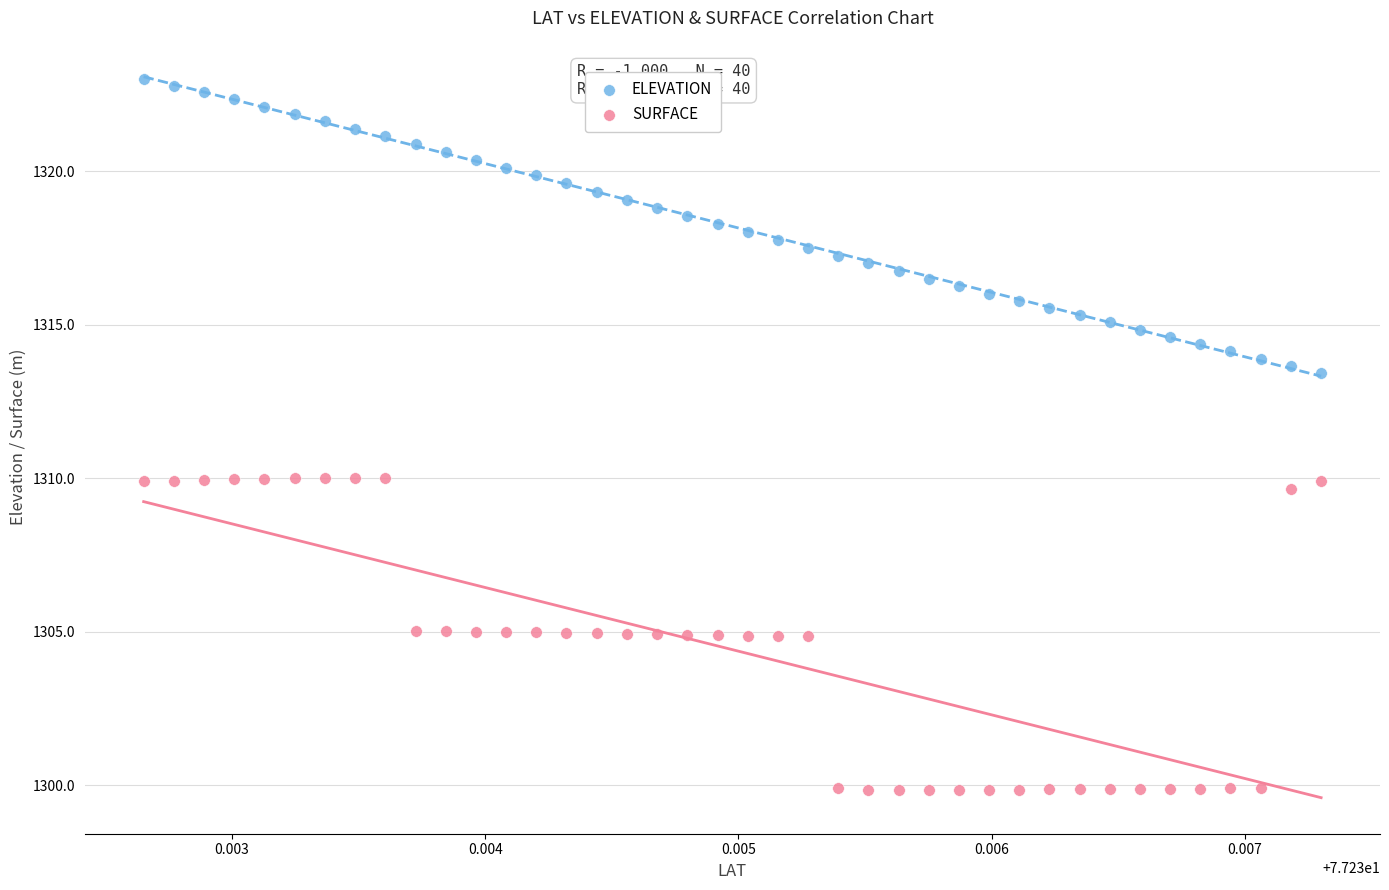

What are all the series names shown in the legend?

ELEVATION, SURFACE